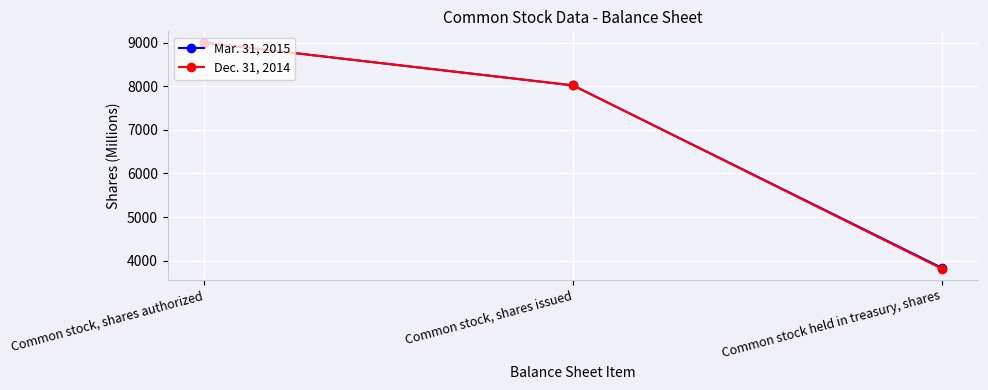

What is the total value across all series at Common stock, shares issued?

16038